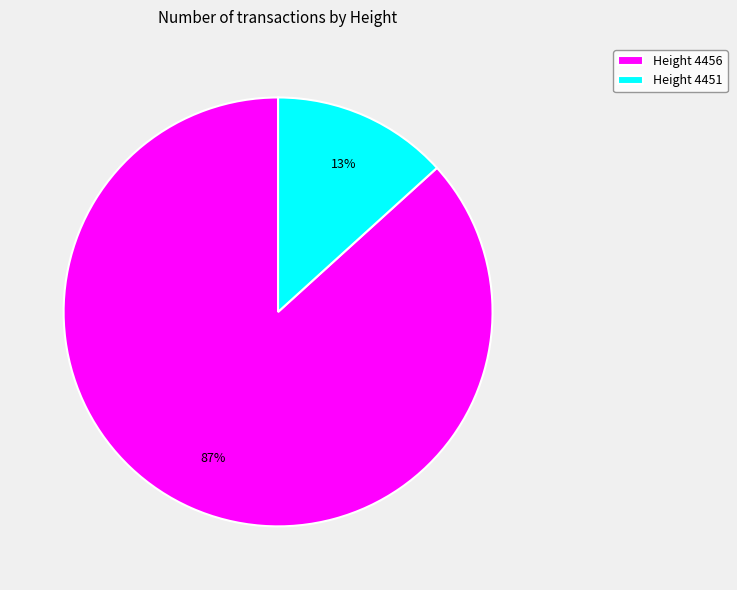

Do Height 4451 and Height 4456 together represent more than half of the pie?

Yes